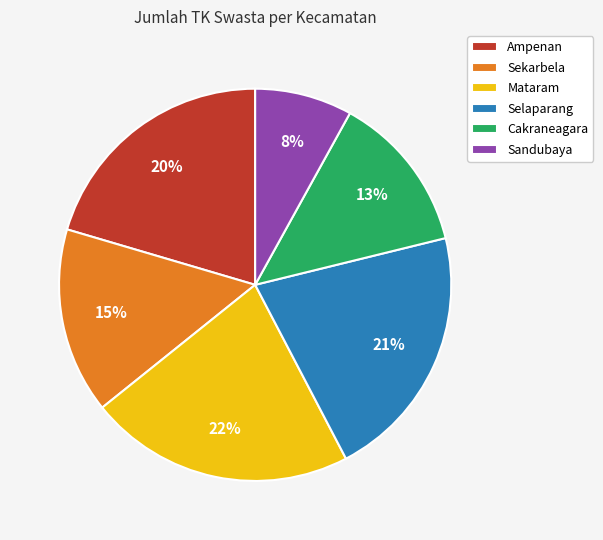

Is it true that Sekarbela is 21% of the pie?

False